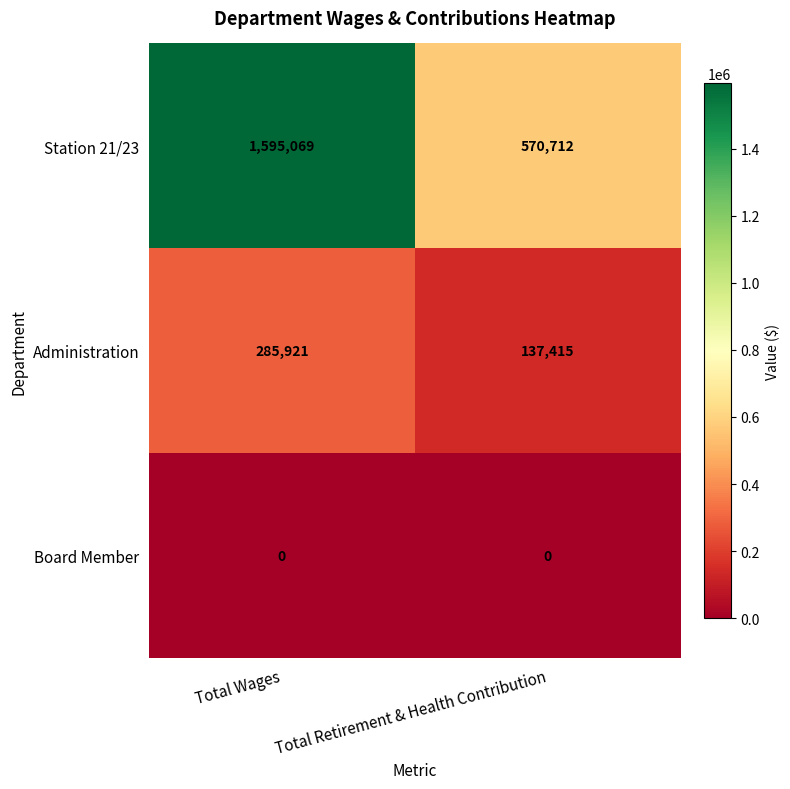

Between Total Wages and Total Retirement & Health Contribution, which series saw the biggest shift?

Station 21/23